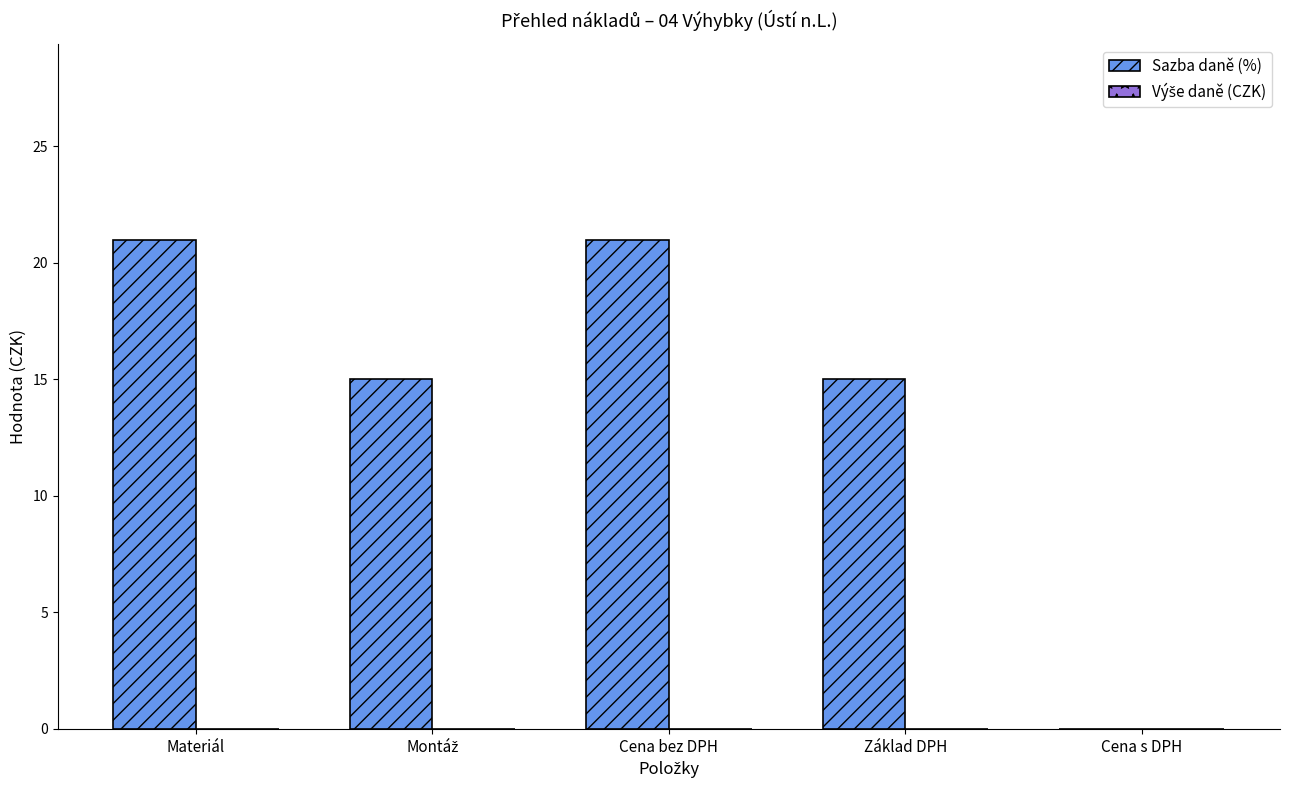

Which has a higher value, Základ DPH or Materiál?

Materiál